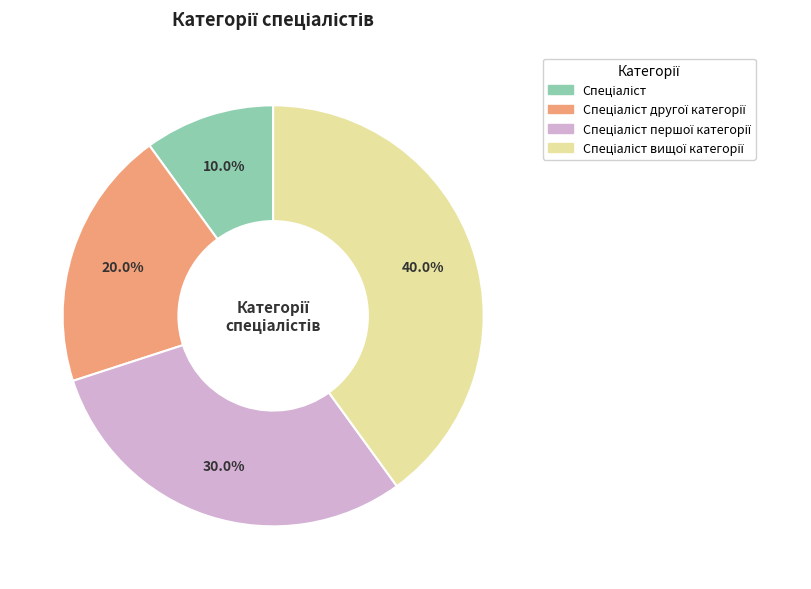

How many slices are in this pie chart?

4